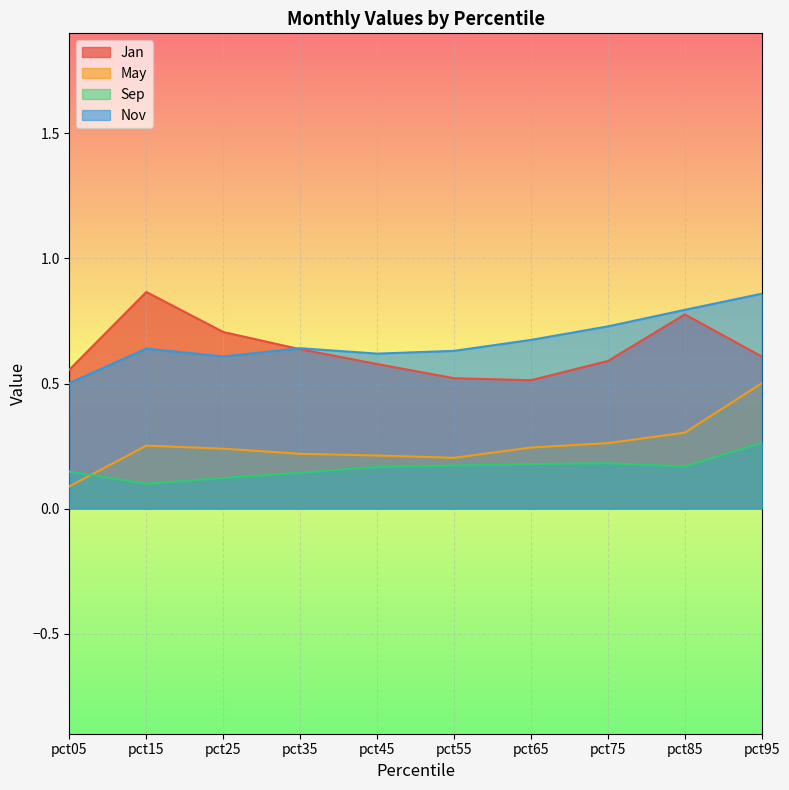

What is the highest value of the Jan series?

0.9